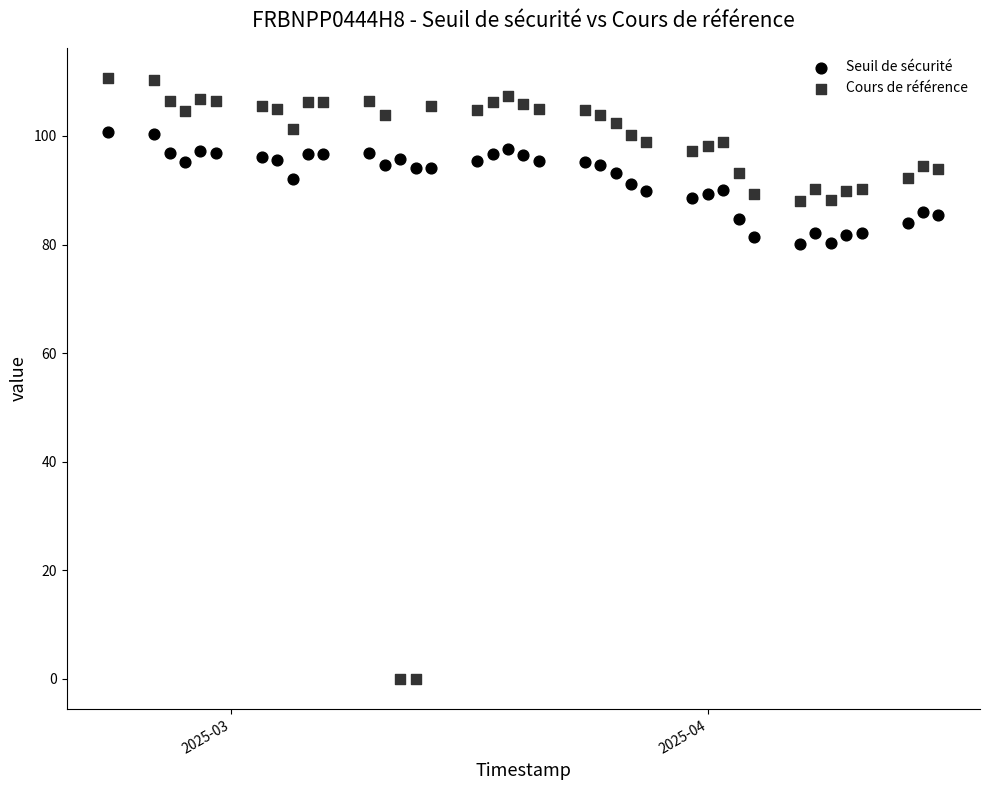

Which series has the largest Y range (max minus min)?

Cours de référence